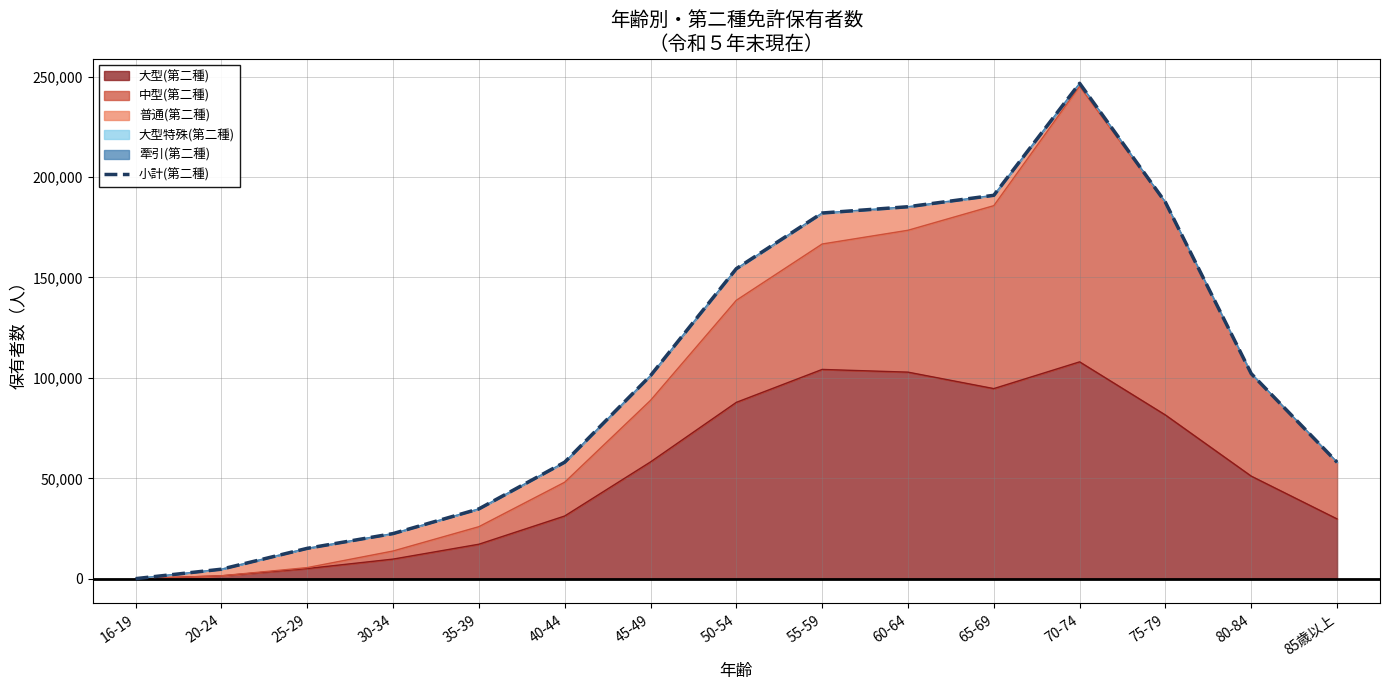

What is the label of the 12th point from the left?

70-74